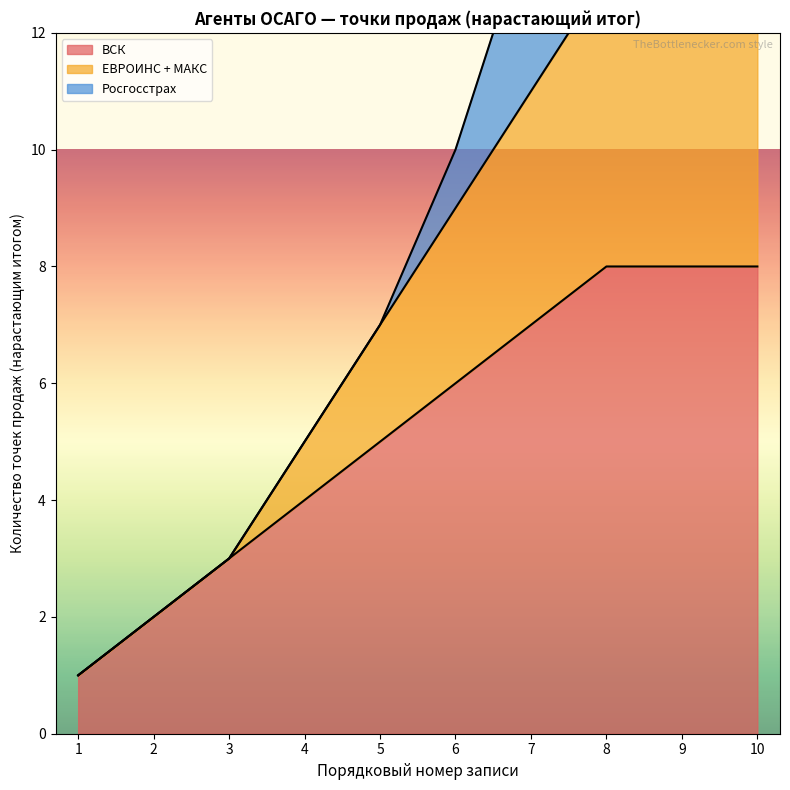

True or false: ВСК has a value of 7 at 7.

True